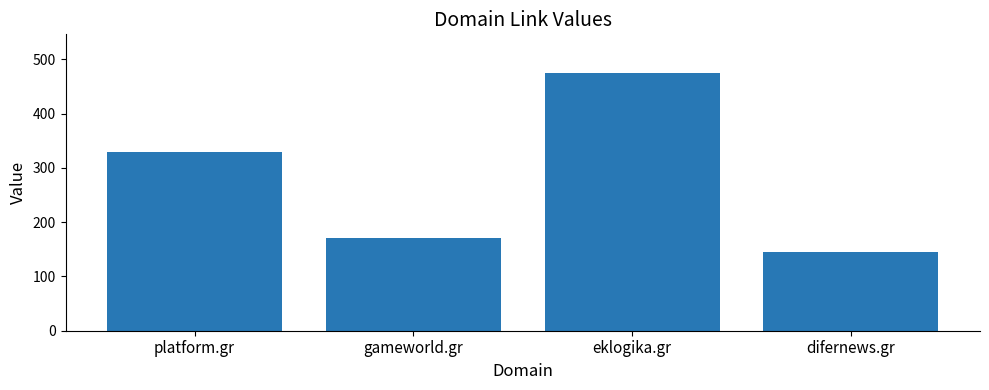

Rank the categories by value from lowest to highest.

difernews.gr, gameworld.gr, platform.gr, eklogika.gr